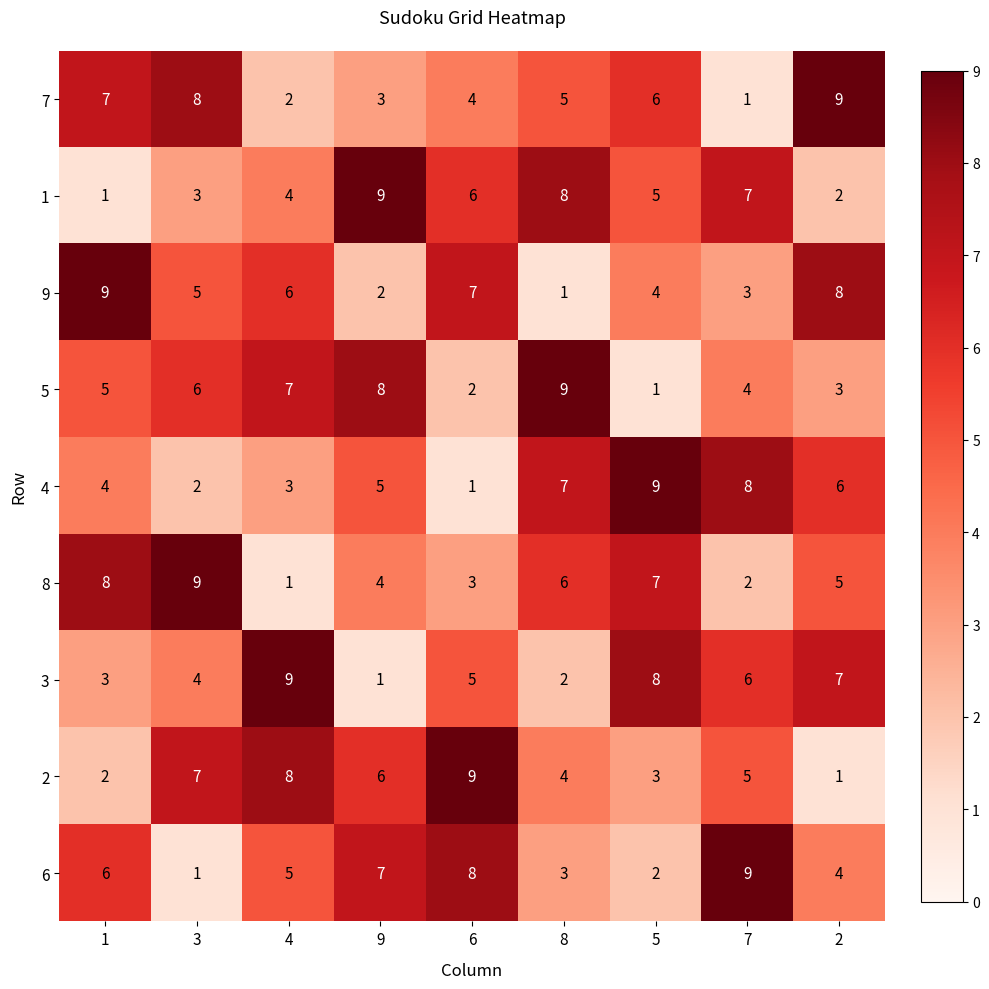

Is the value of 8 at 6 greater than the value of 2 at 1?

Yes